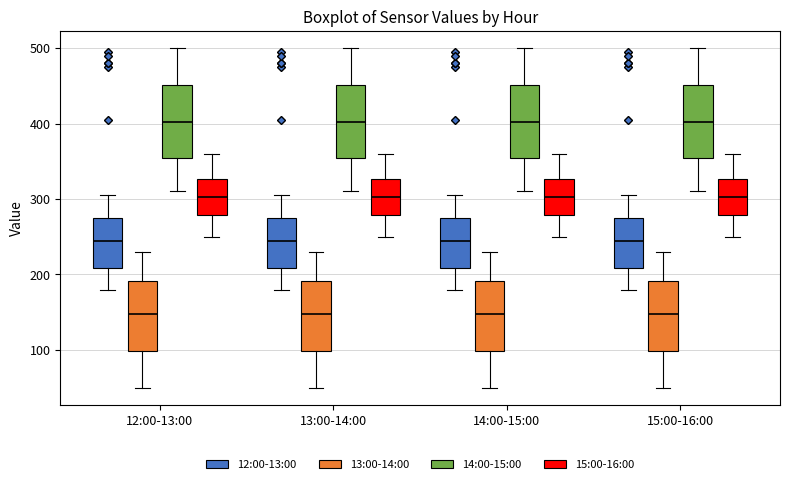

Reading left to right, transcribe this box plot: for each box, give where its median line is, the range the box spans, and where its two whiskers end, as read against the y-axis. The values are not printed on the chart, so give them approximately, as read against the axis.

12:00-13:00 (12:00-13:00): median 250, box 210 to 280, whiskers 180 to 310
12:00-13:00 (13:00-14:00): median 150, box 100 to 190, whiskers 50 to 230
12:00-13:00 (14:00-15:00): median 400, box 350 to 450, whiskers 310 to 500
12:00-13:00 (15:00-16:00): median 300, box 280 to 330, whiskers 250 to 360
13:00-14:00 (12:00-13:00): median 250, box 210 to 280, whiskers 180 to 310
13:00-14:00 (13:00-14:00): median 150, box 100 to 190, whiskers 50 to 230
13:00-14:00 (14:00-15:00): median 400, box 350 to 450, whiskers 310 to 500
13:00-14:00 (15:00-16:00): median 300, box 280 to 330, whiskers 250 to 360
14:00-15:00 (12:00-13:00): median 250, box 210 to 280, whiskers 180 to 310
14:00-15:00 (13:00-14:00): median 150, box 100 to 190, whiskers 50 to 230
14:00-15:00 (14:00-15:00): median 400, box 350 to 450, whiskers 310 to 500
14:00-15:00 (15:00-16:00): median 300, box 280 to 330, whiskers 250 to 360
15:00-16:00 (12:00-13:00): median 250, box 210 to 280, whiskers 180 to 310
15:00-16:00 (13:00-14:00): median 150, box 100 to 190, whiskers 50 to 230
15:00-16:00 (14:00-15:00): median 400, box 350 to 450, whiskers 310 to 500
15:00-16:00 (15:00-16:00): median 300, box 280 to 330, whiskers 250 to 360